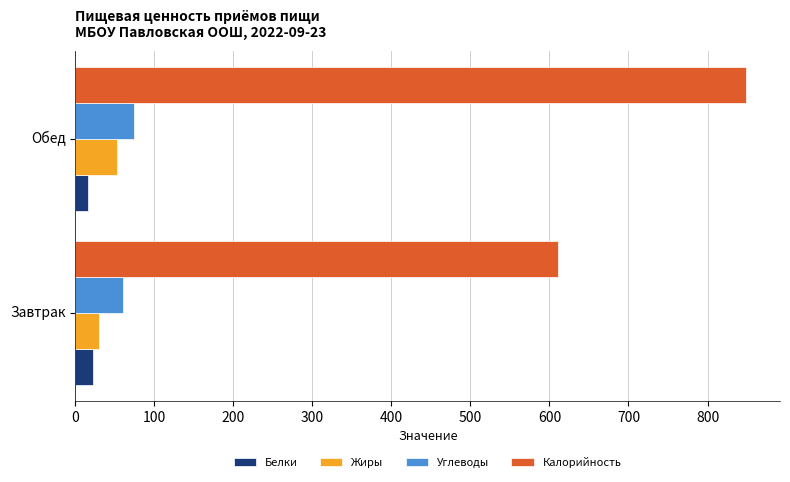

What are all the series names shown in the legend?

Белки, Жиры, Углеводы, Калорийность